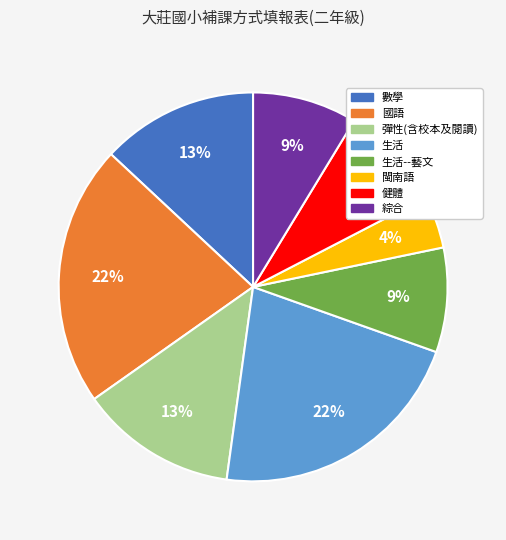

To the nearest percent, what is the average slice percentage?

12%